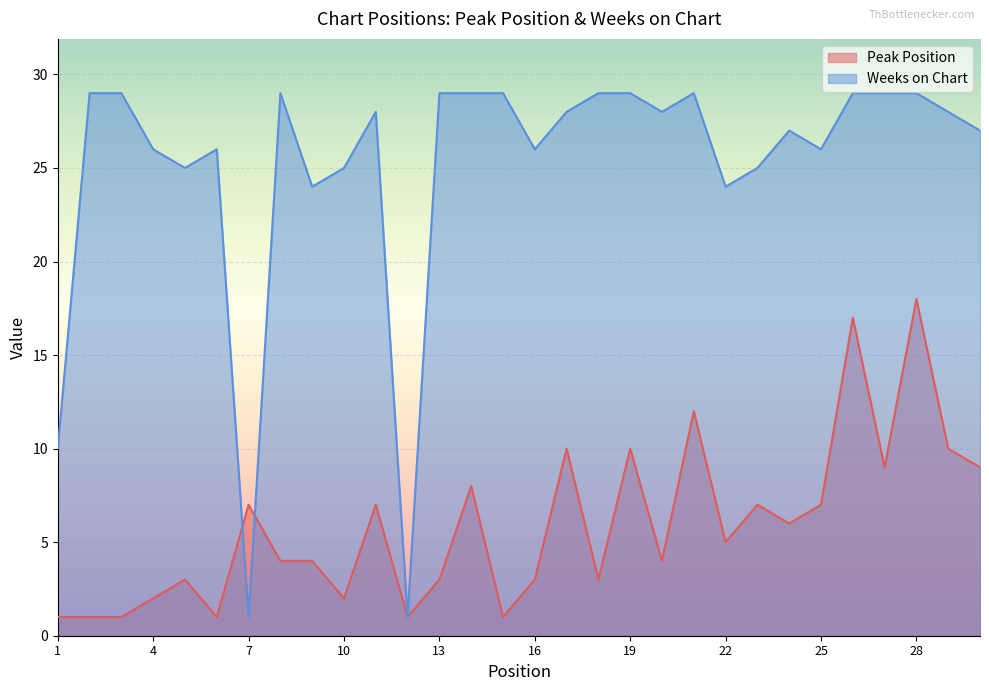

Between 12 and 30, which series saw the biggest shift?

Weeks on Chart